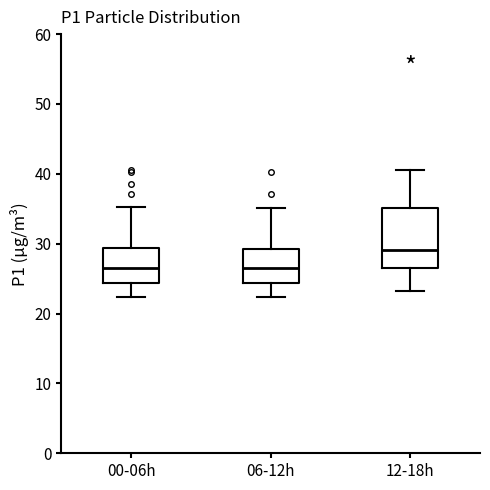

Where does the lower whisker of the box for 00-06h end on the y-axis? The values are not printed on the chart, so give them approximately, as read against the axis.

22